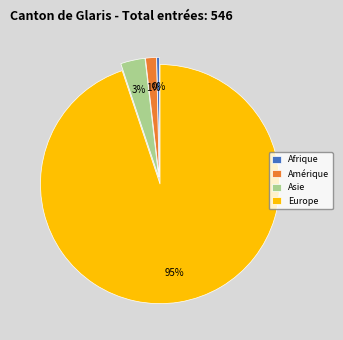

The Asie slice represents 3% of the pie. True or false?

True